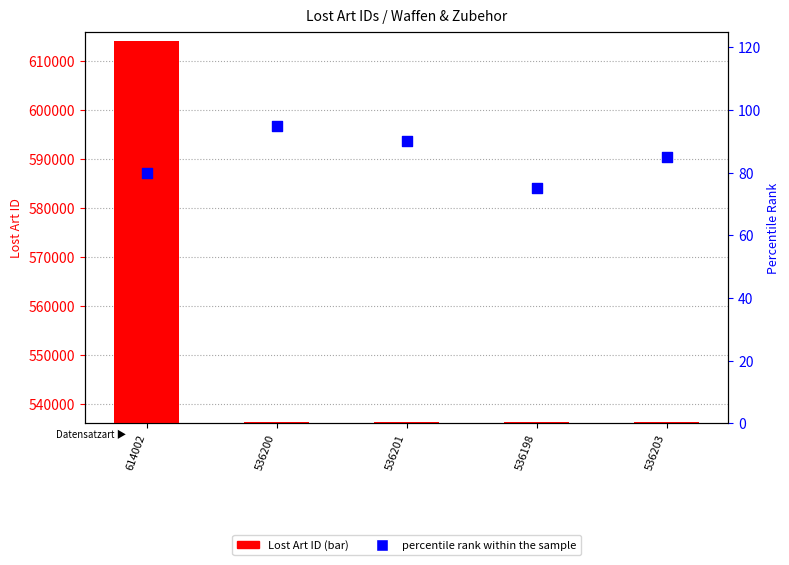

Is the value of percentile rank within the sample at 536198 greater than the value of Lost Art ID at 536203?

No